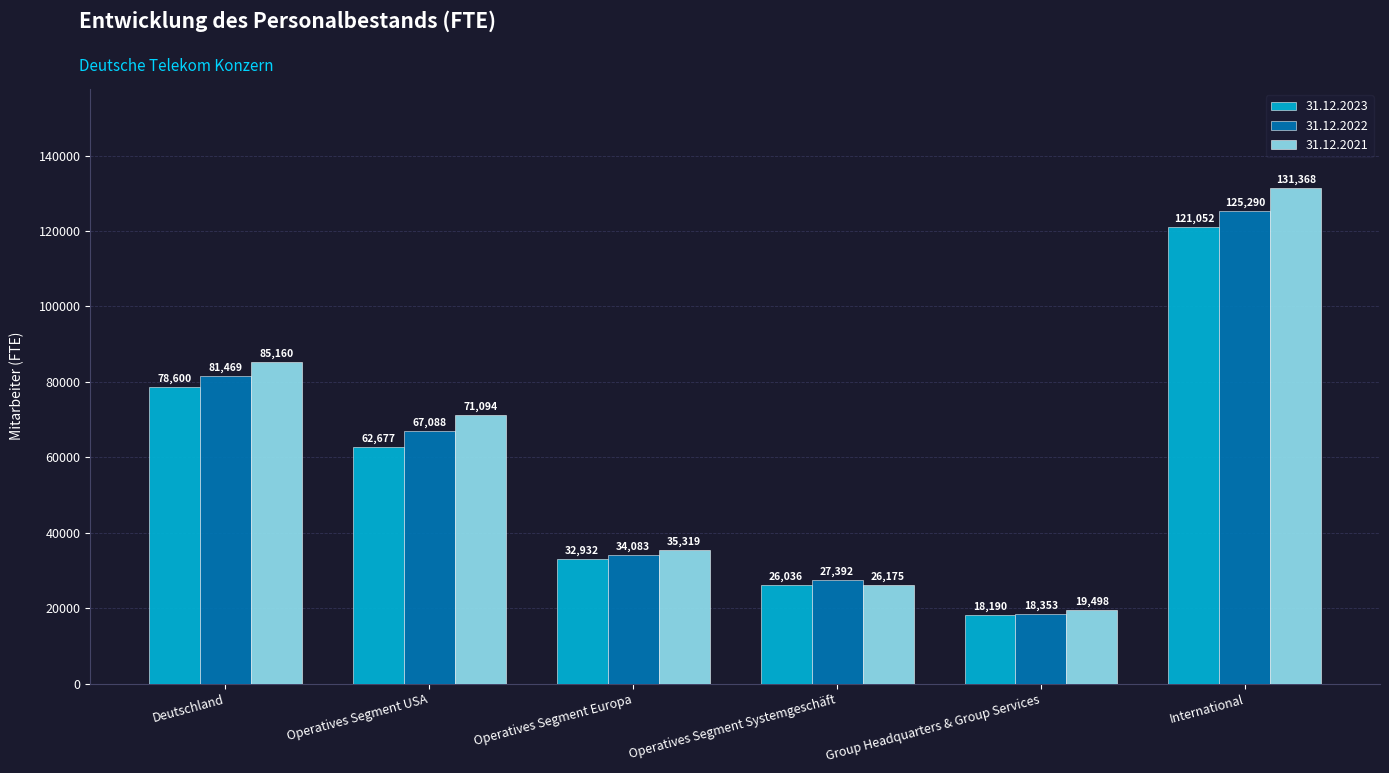

How many groups of bars are there?

6